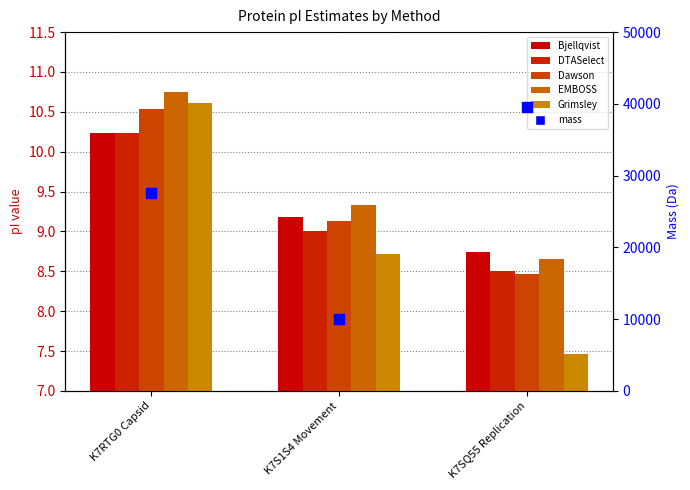

Which series reaches the maximum Y coordinate?

mass